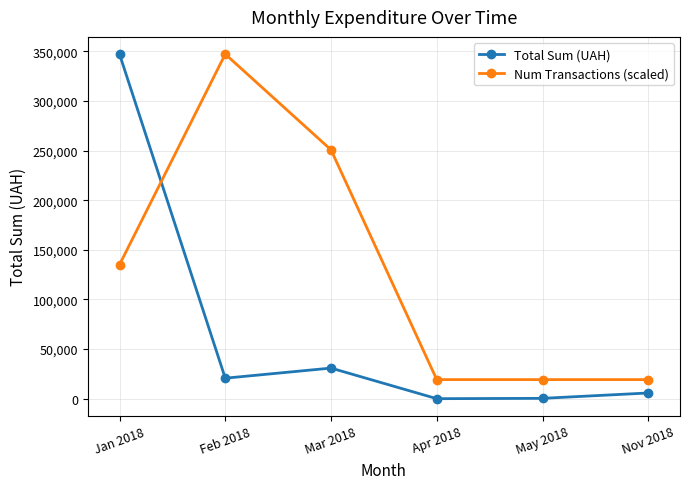

At Mar 2018, list the series in order from largest to smallest.

Num Transactions (scaled), Total Sum (UAH)